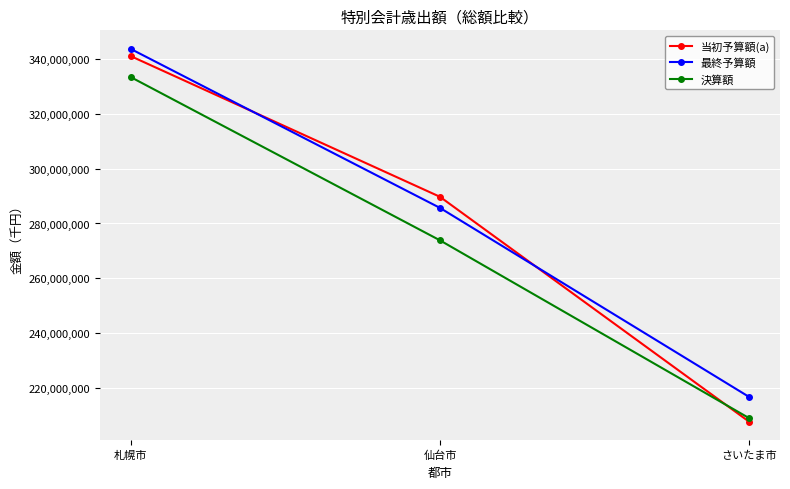

Which series changed the most between 仙台市 and さいたま市?

当初予算額(a)